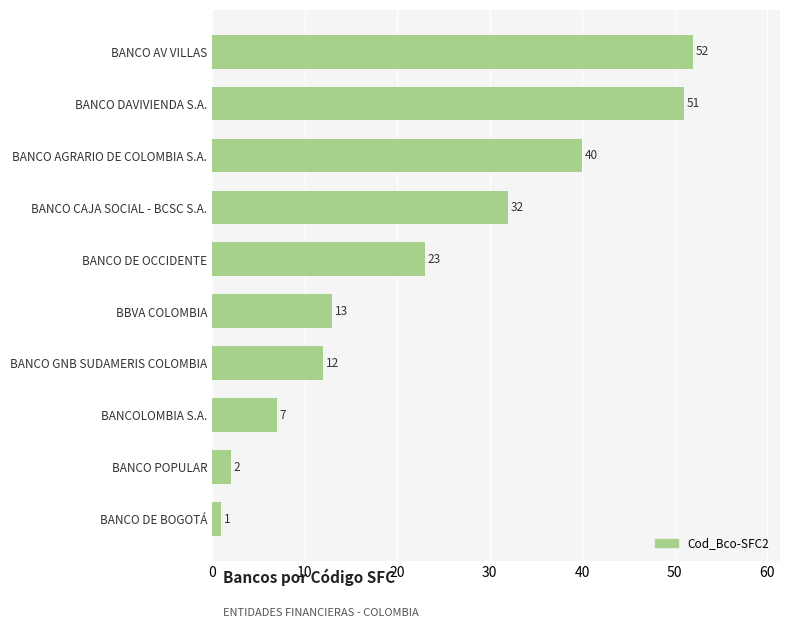

Rank the categories by value from highest to lowest.

BANCO AV VILLAS, BANCO DAVIVIENDA S.A., BANCO AGRARIO DE COLOMBIA S.A., BANCO CAJA SOCIAL - BCSC S.A., BANCO DE OCCIDENTE, BBVA COLOMBIA, BANCO GNB SUDAMERIS COLOMBIA, BANCOLOMBIA S.A., BANCO POPULAR, BANCO DE BOGOTÁ